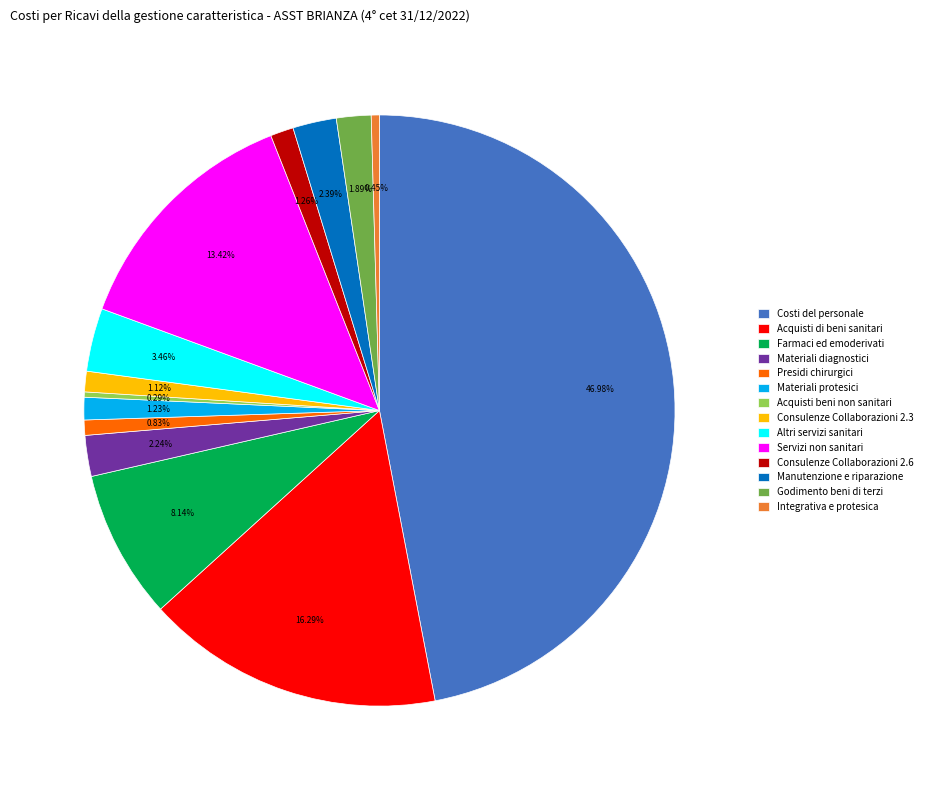

Count the number of slices in the pie.

14